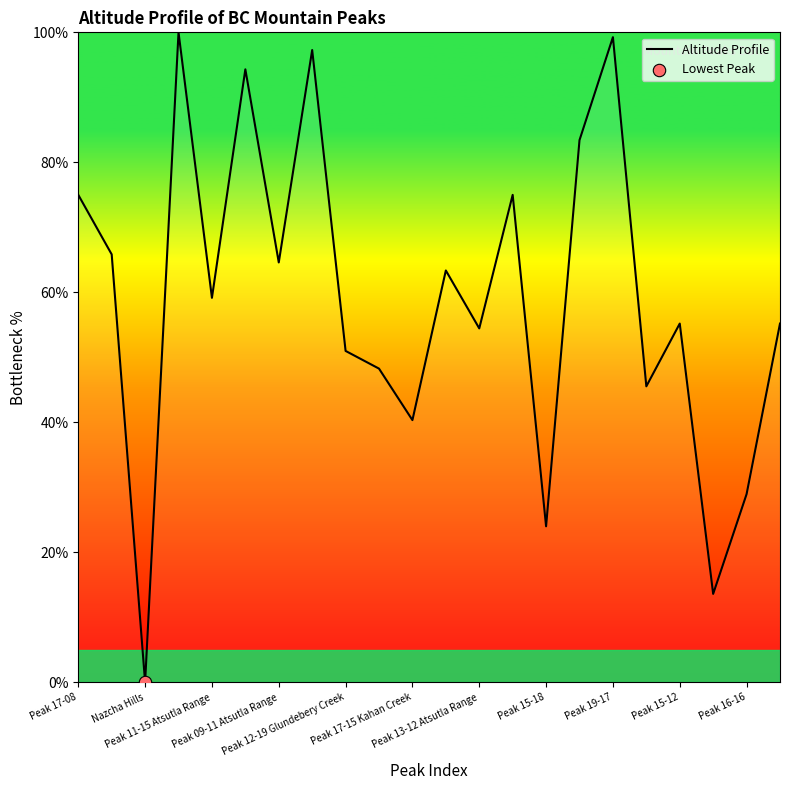

What is the greatest value displayed?

100.0